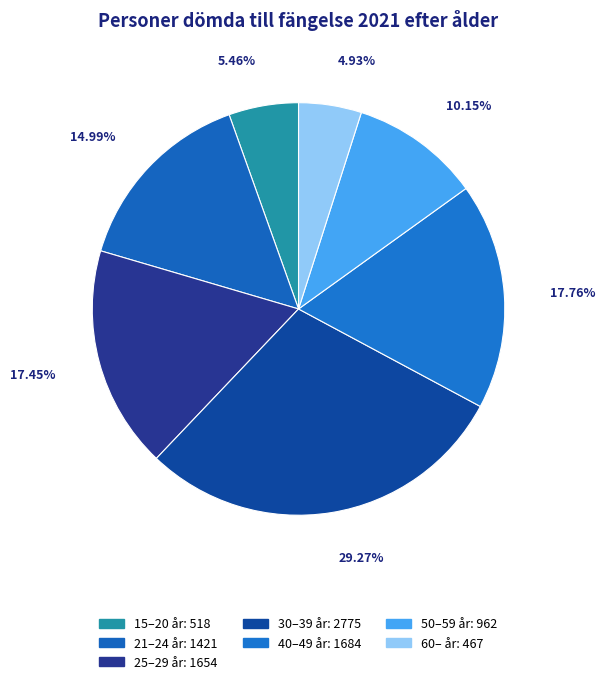

How many slices are in this pie chart?

7